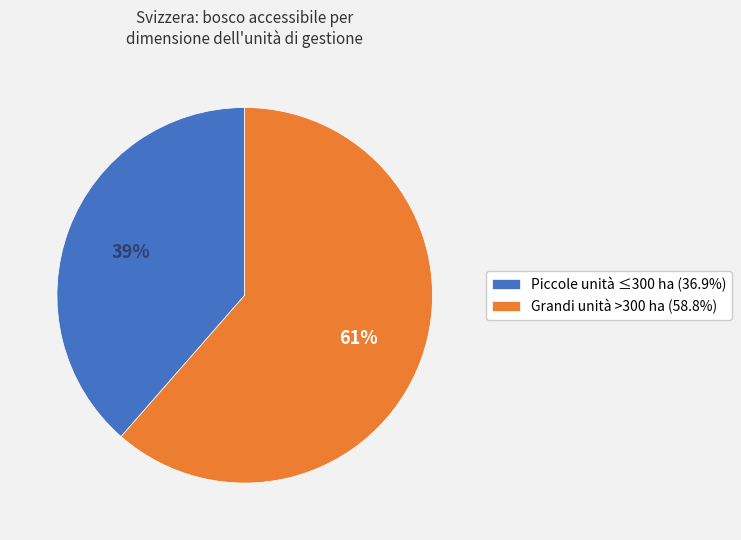

What is the ratio of the value at Piccole unità ≤300 ha (36.9%) to the value at Grandi unità >300 ha (58.8%)?

0.6